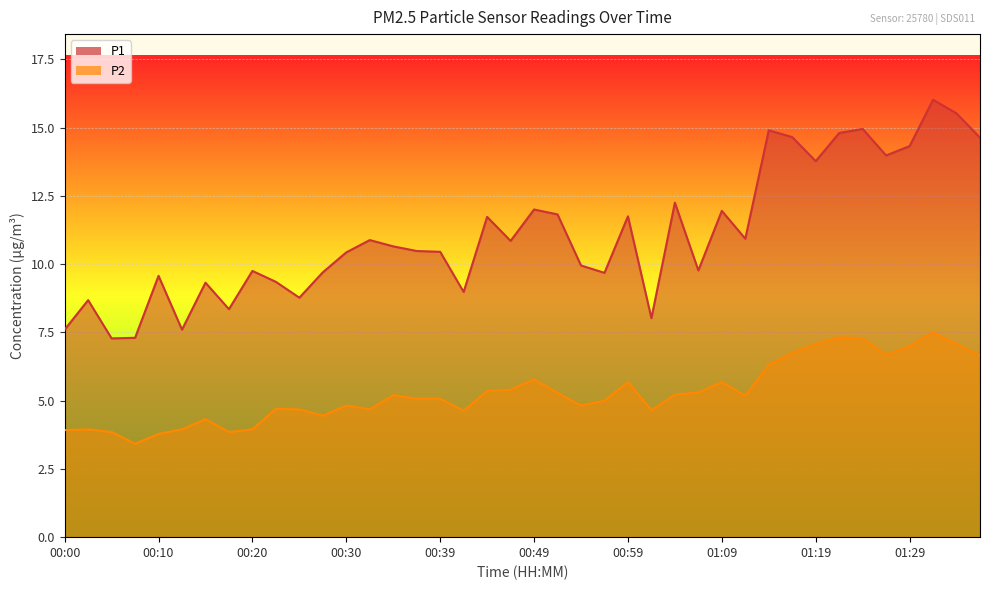

Between 01:31 and 00:10, which is larger?

01:31